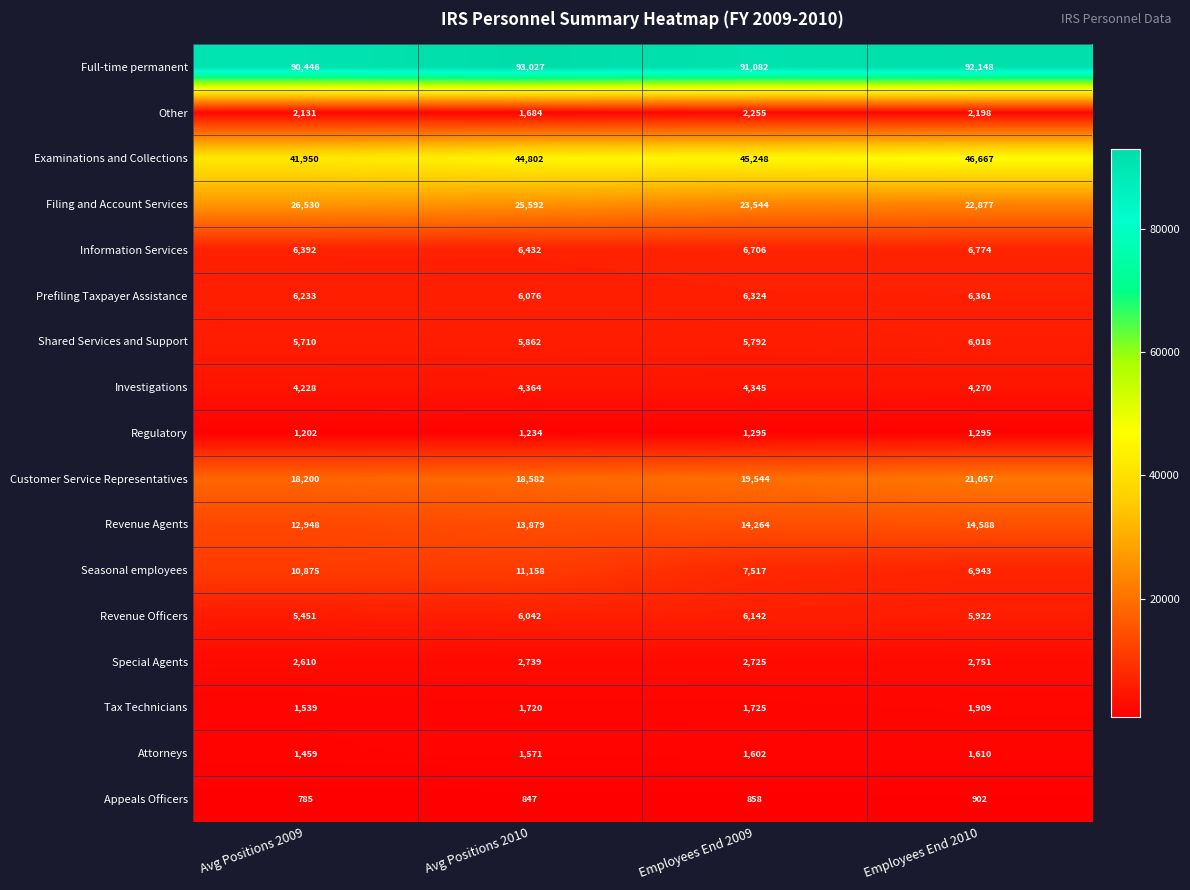

The value of Tax Technicians at Avg Positions 2009 is 1539. True or false?

True